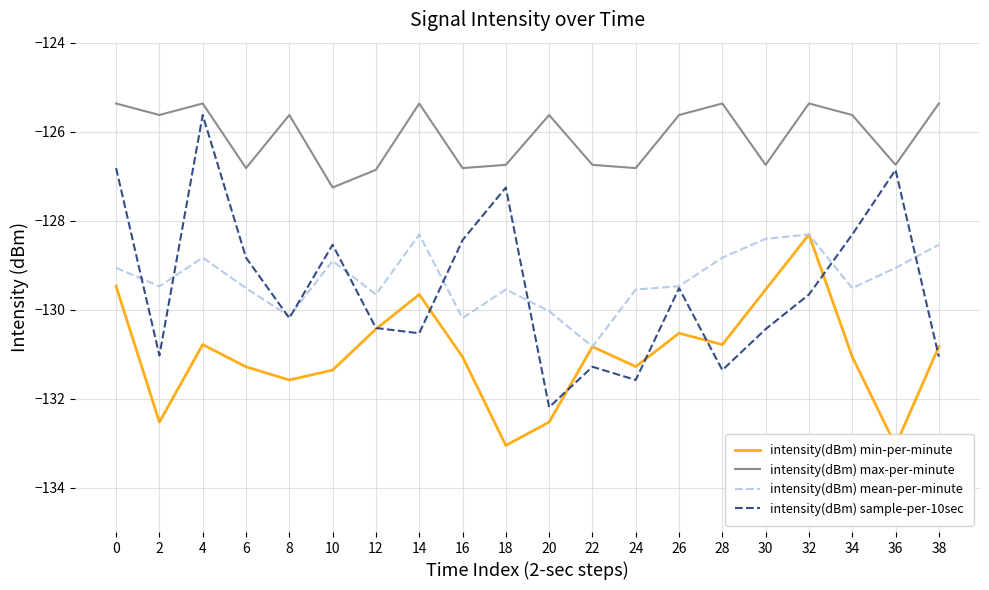

At how many categories does at least one series exceed -128?

20